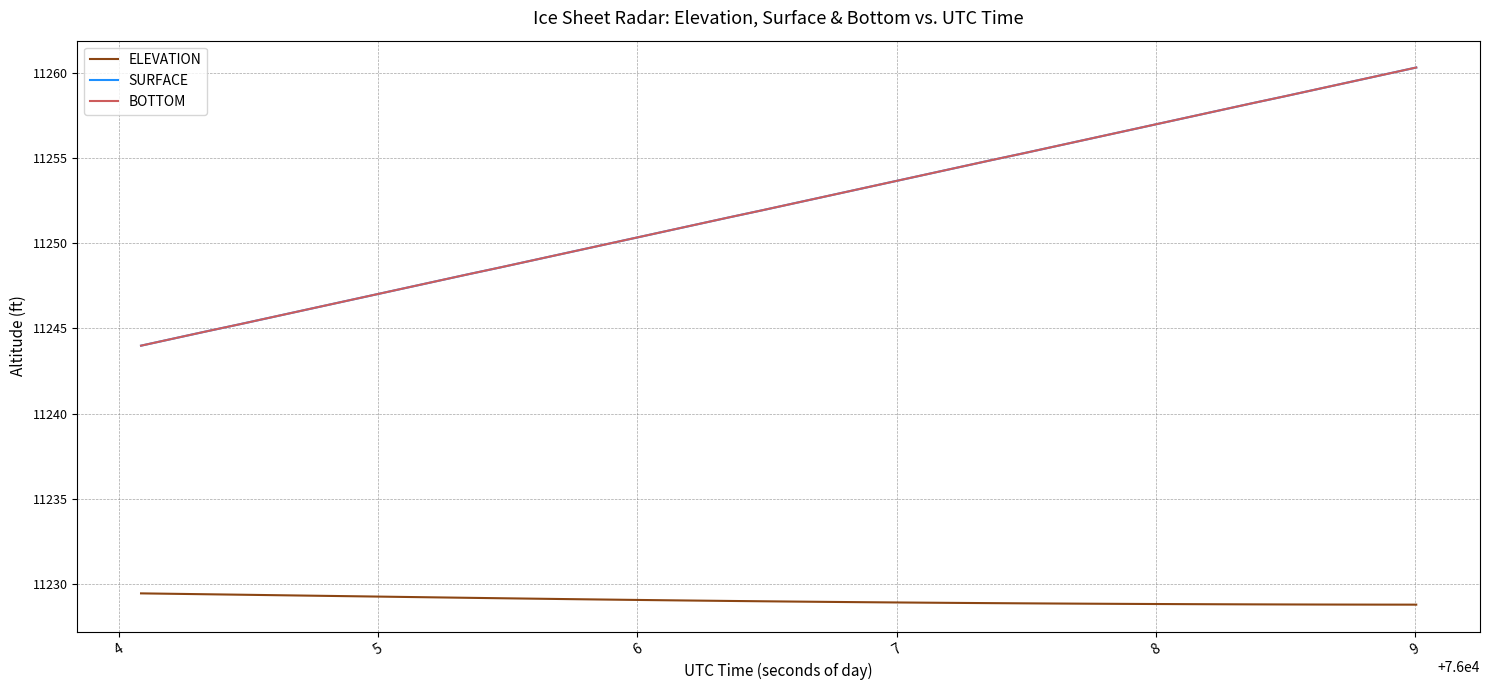

Does the chart display data point markers on the line(s)?

No